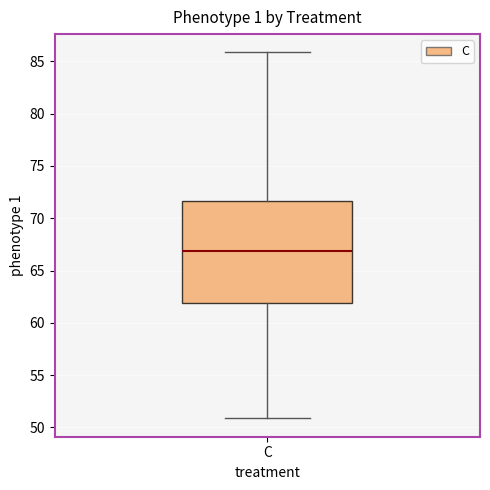

Transcribe this box plot: give where the median line is, the range the box spans, and where the two whiskers end, as read against the y-axis. The values are not printed on the chart, so give them approximately, as read against the axis.

median 67.0, box 62.0 to 71.5, whiskers 51.0 to 86.0